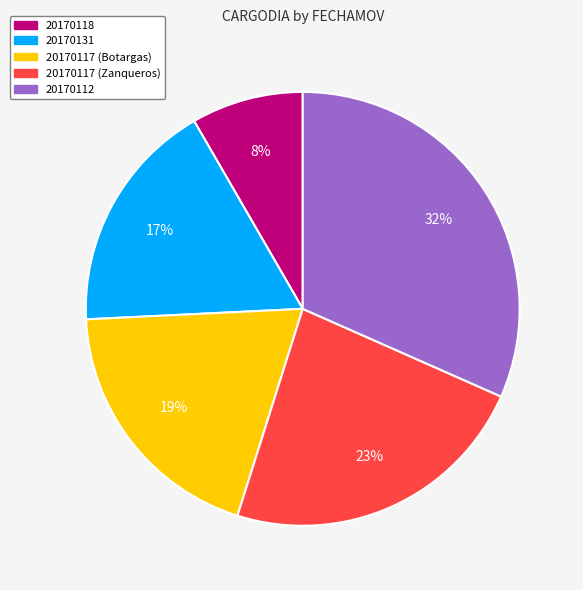

Count the number of slices in the pie.

5